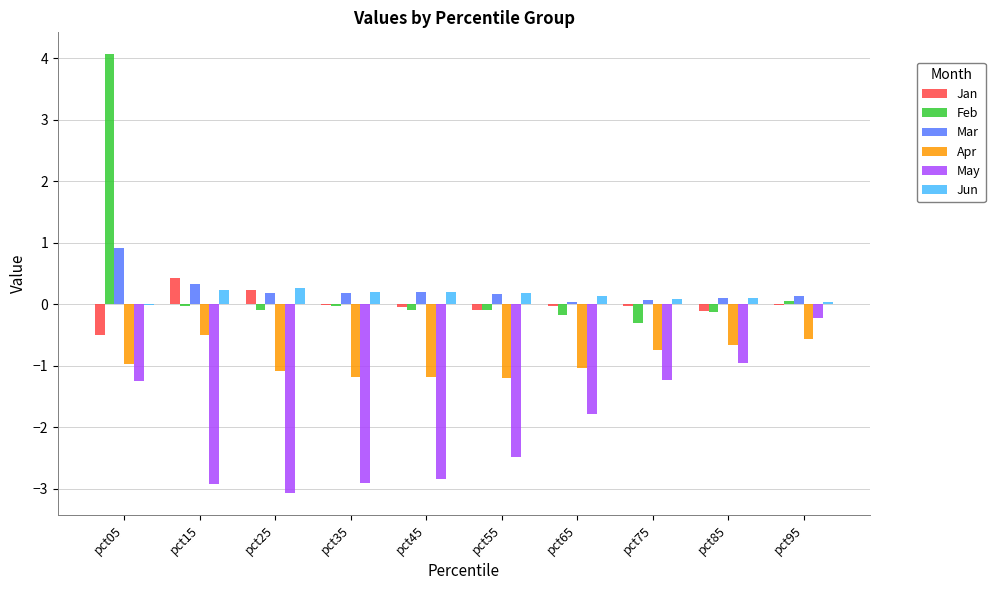

What is the sum of the Feb values at pct35 and pct75?

-0.3